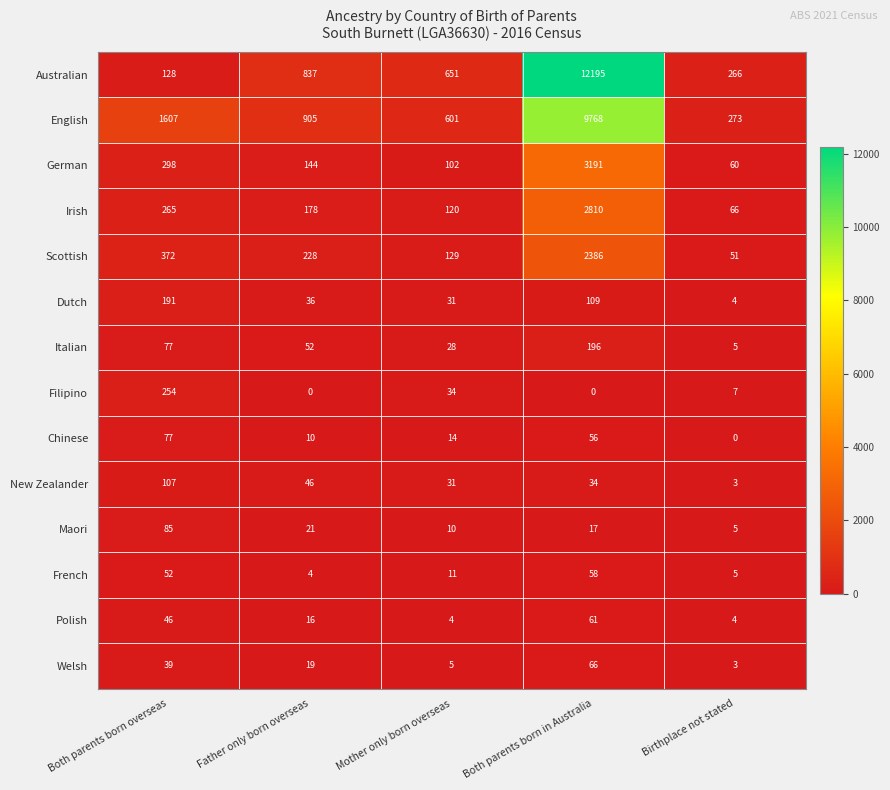

What is the difference between the maximum and minimum values in the German series?

3131